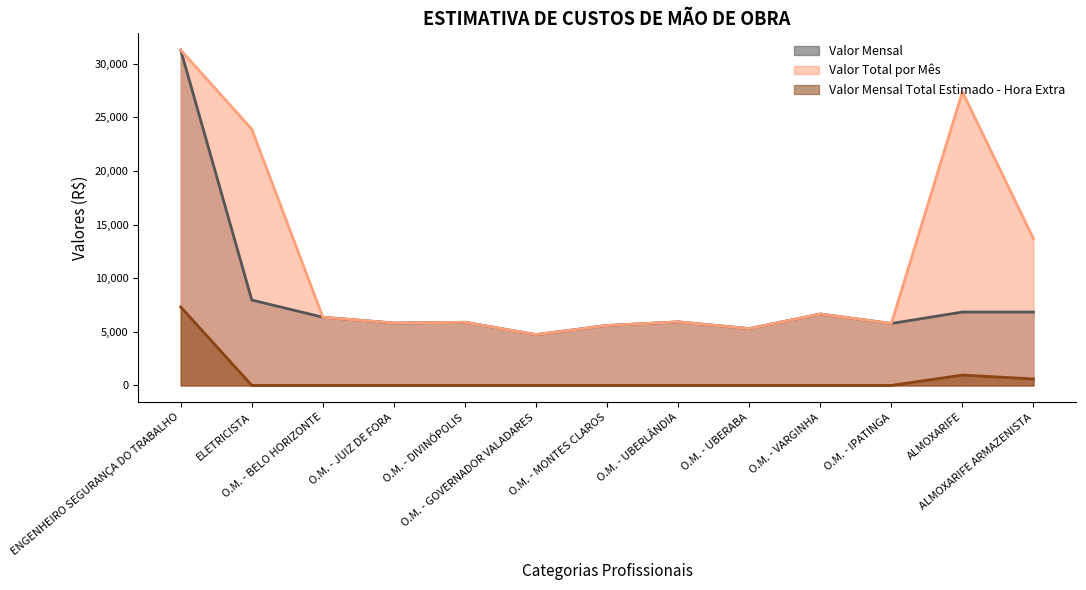

What is the maximum value for Valor Total por Mês?

31283.4